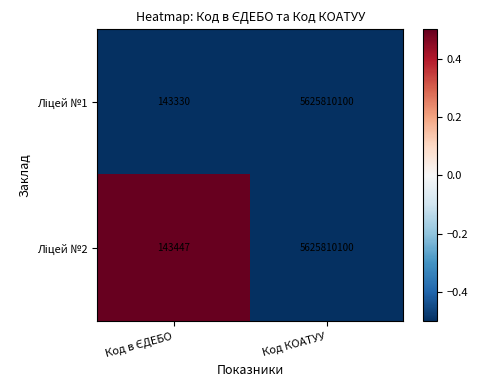

What is the minimum value shown in the chart?

143330